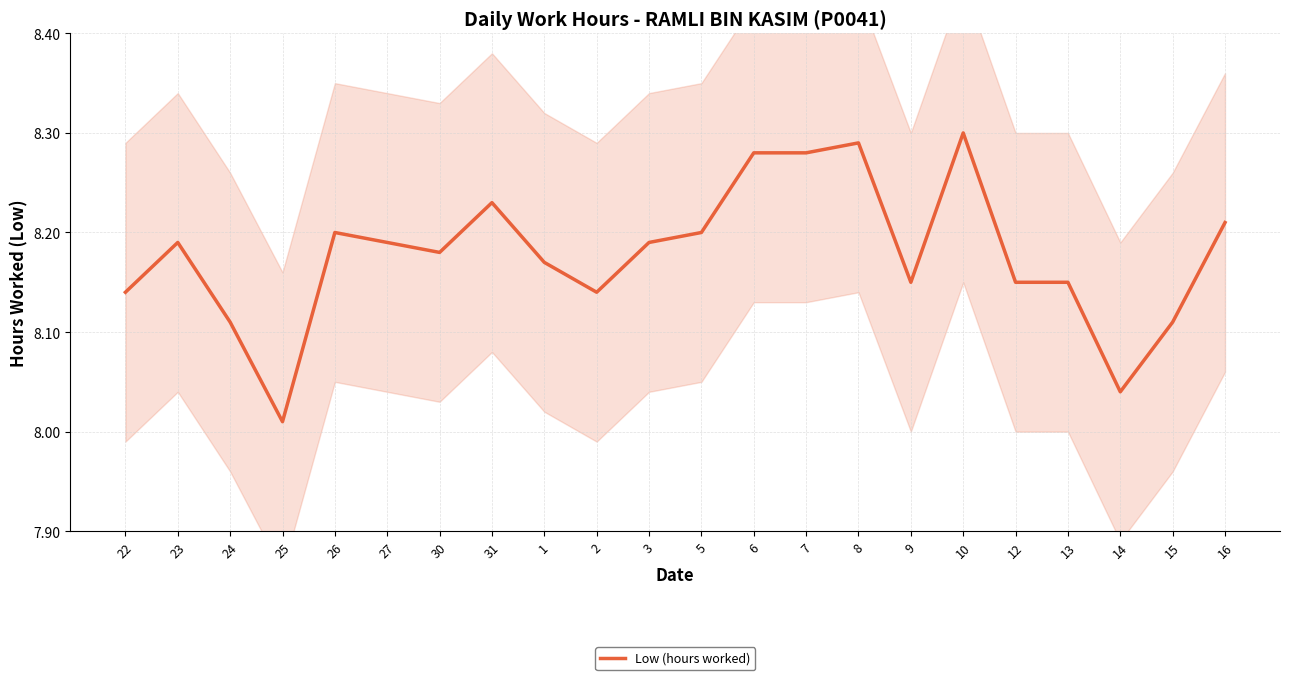

Which label corresponds to the largest value in the chart?

10